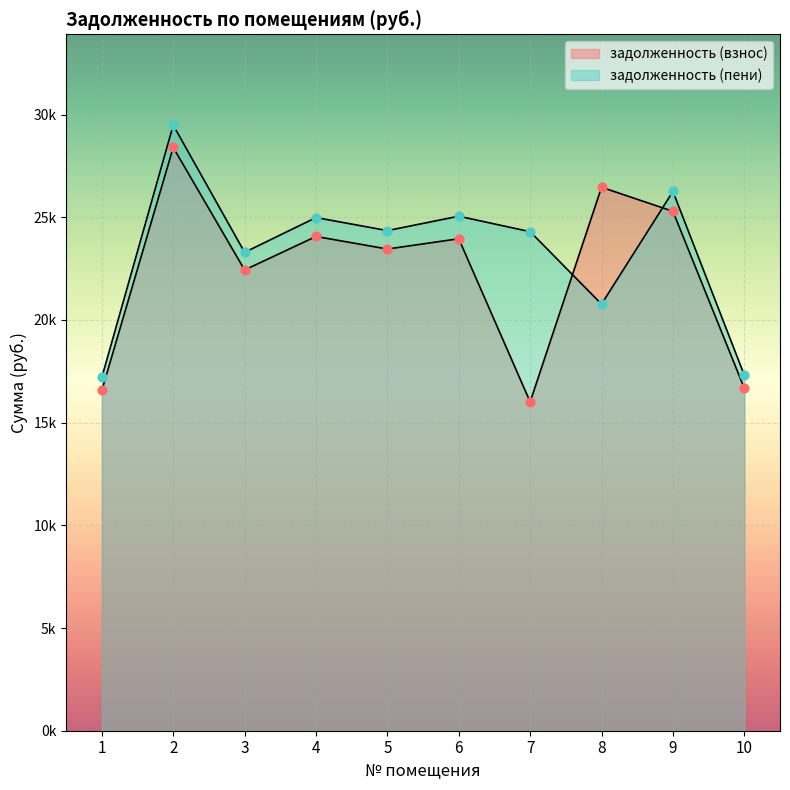

Which series has the largest total across all categories?

задолженность (пени)